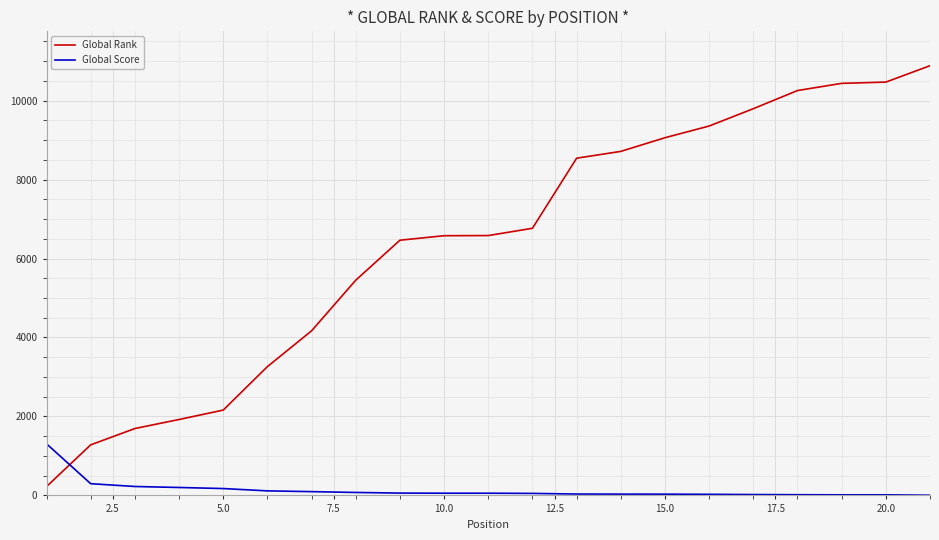

Which series has the largest total across all categories?

Global Rank